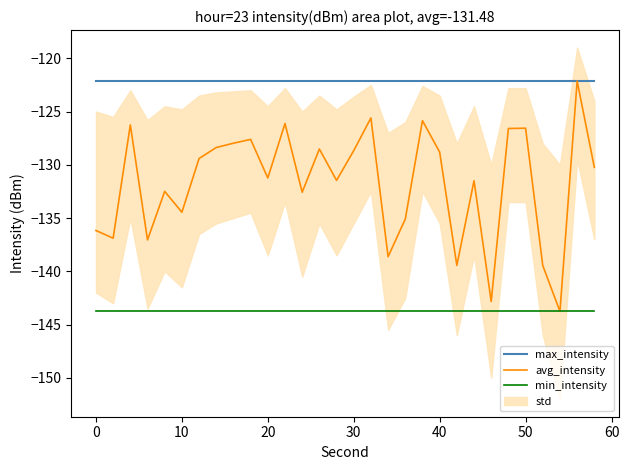

What is the maximum value for avg_intensity?

-122.1